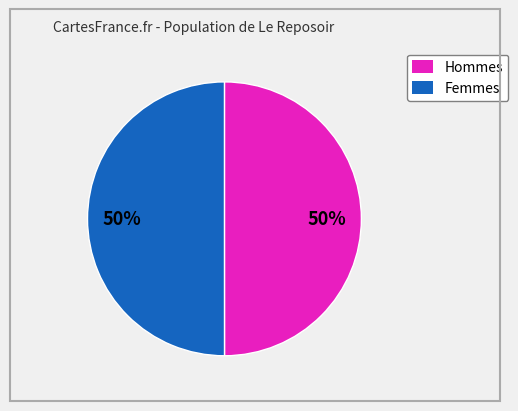

To the nearest percent, what is the average slice percentage?

50%